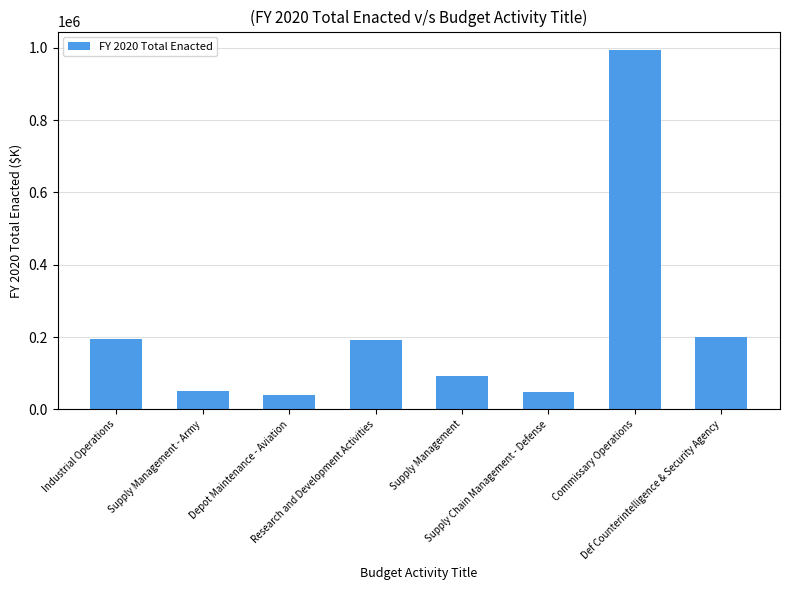

What is the greatest value displayed?

995030